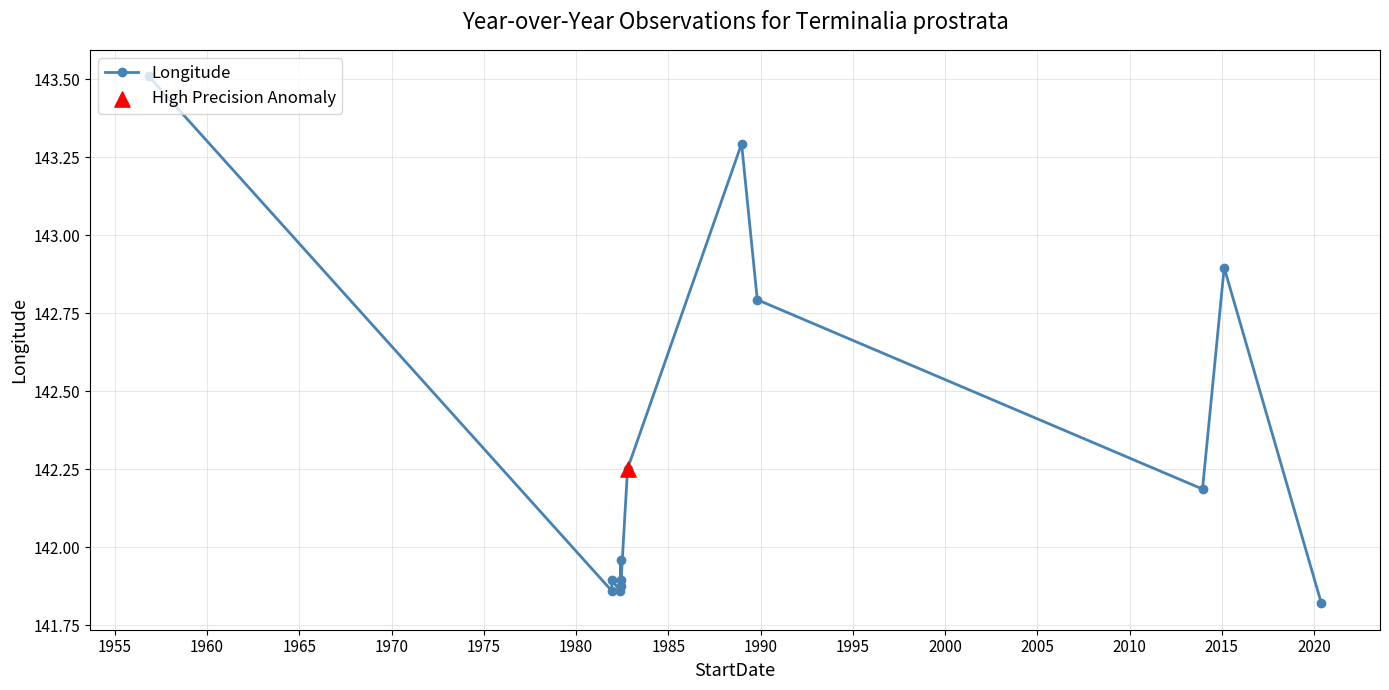

What is the ratio of the value at 1955 to the value at 1960?

1.0